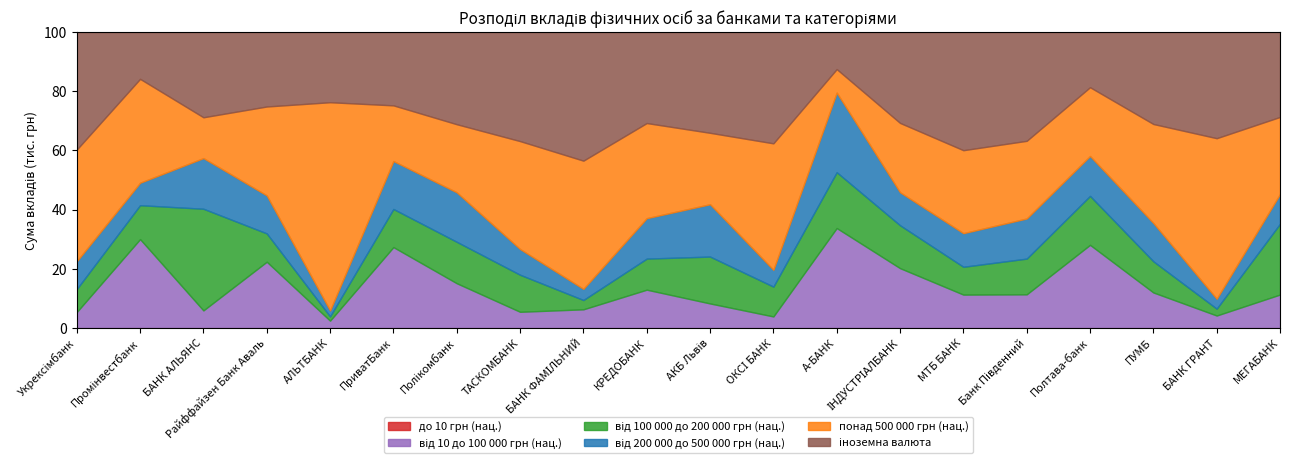

What position from the right is Полтава-банк?

4